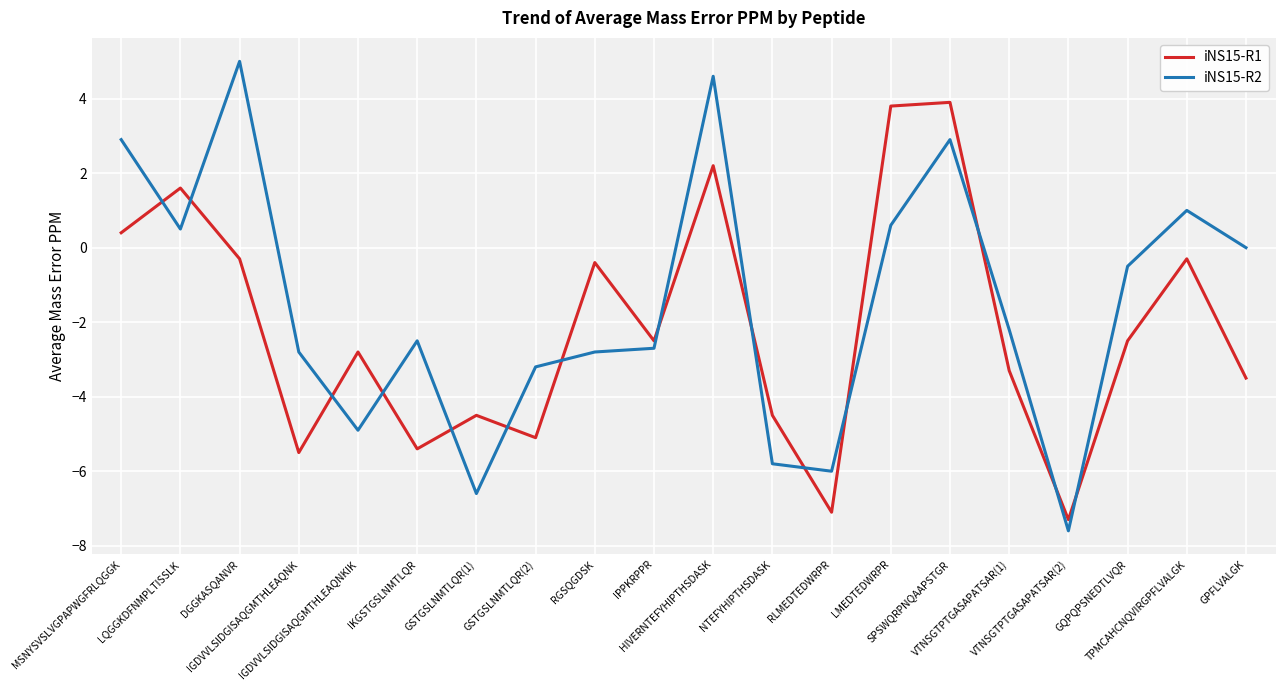

Count the number of data series in this chart.

2